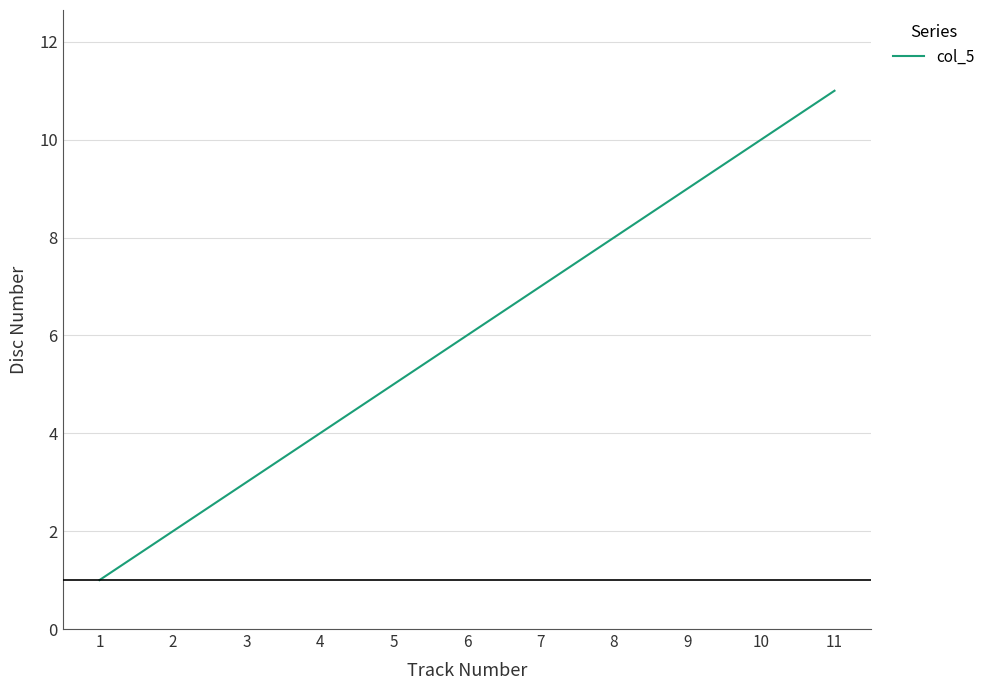

Where is the data nearest to the value 6?

6